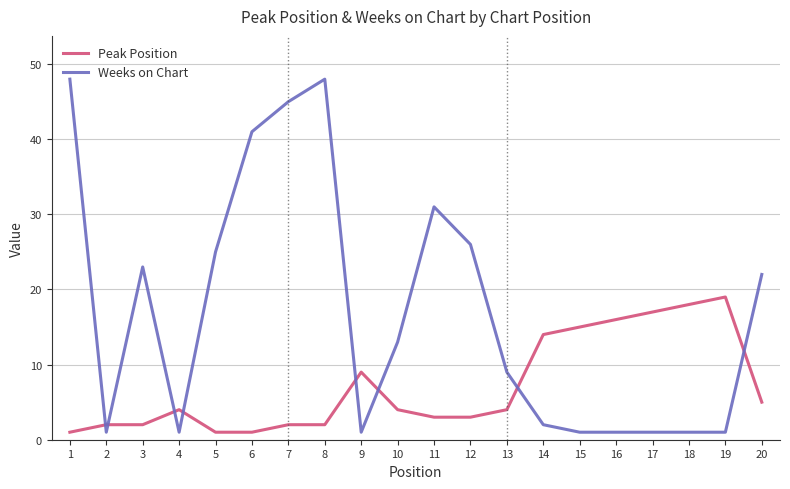

At which category is the sum across all series the highest?

8